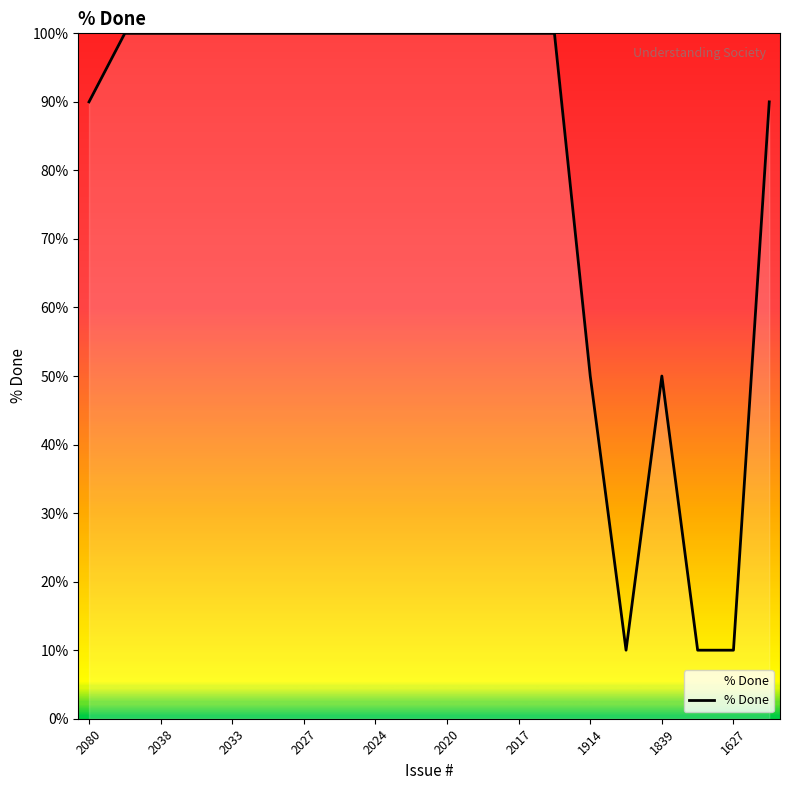

What is the smallest value displayed?

10